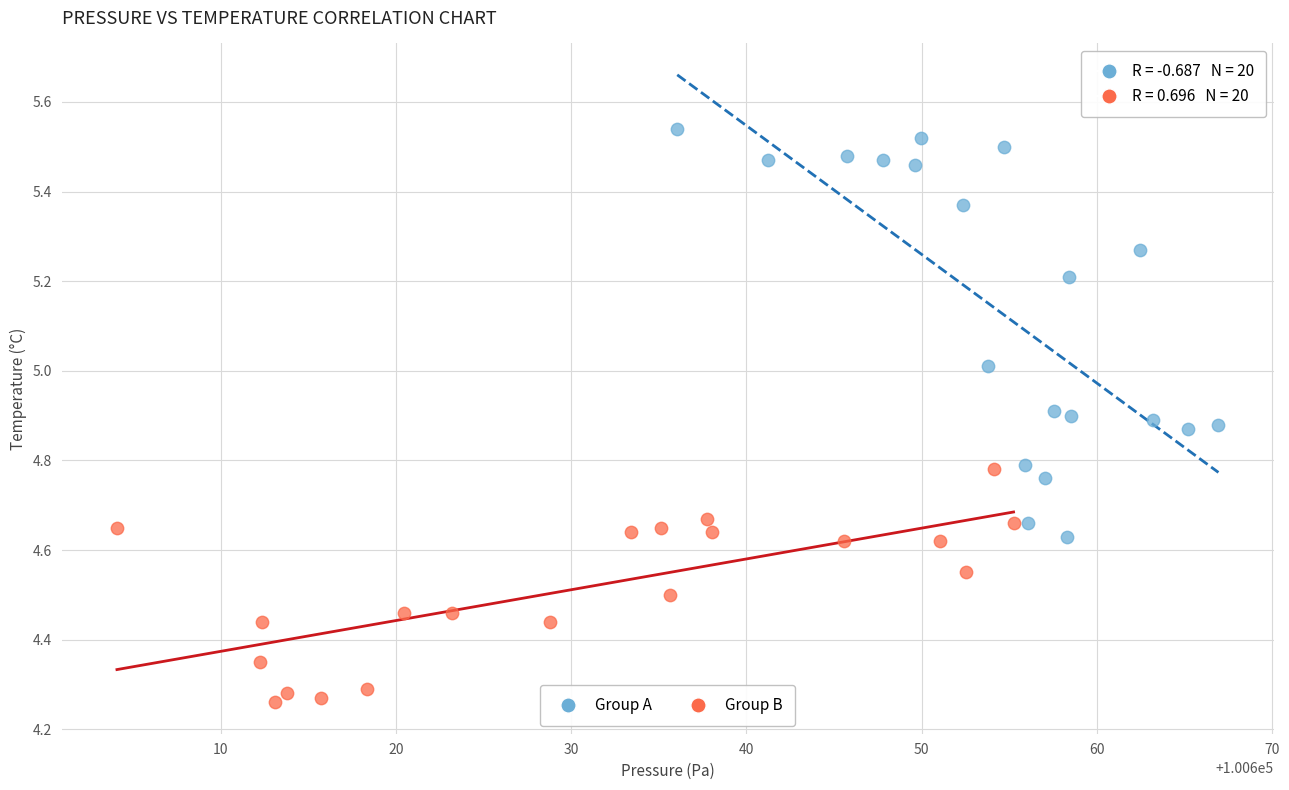

Which series has the largest Y range (max minus min)?

Group A